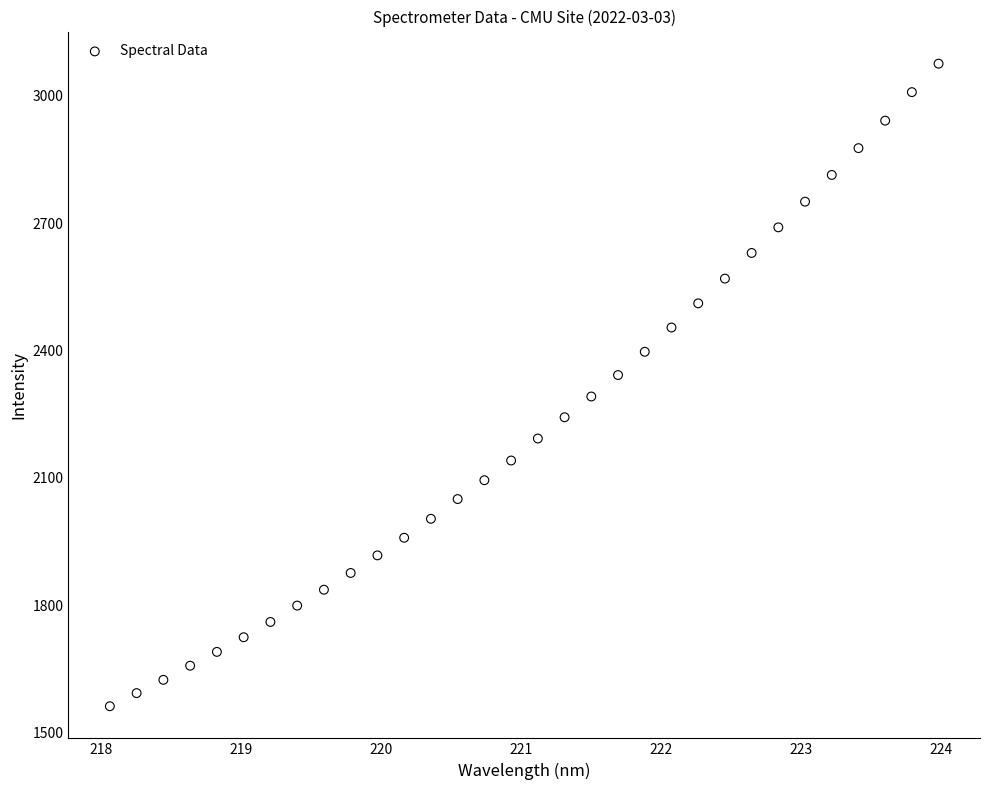

What is the range of X values (max minus min)?

5.9